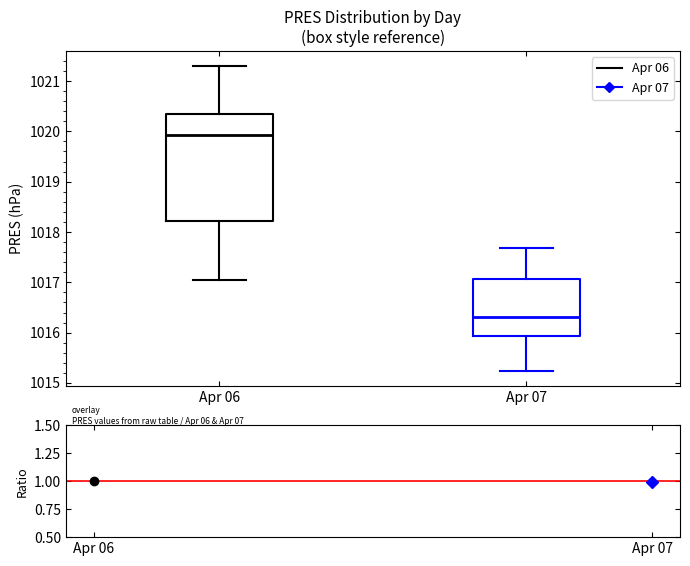

Which box's median line is the highest?

Apr 06